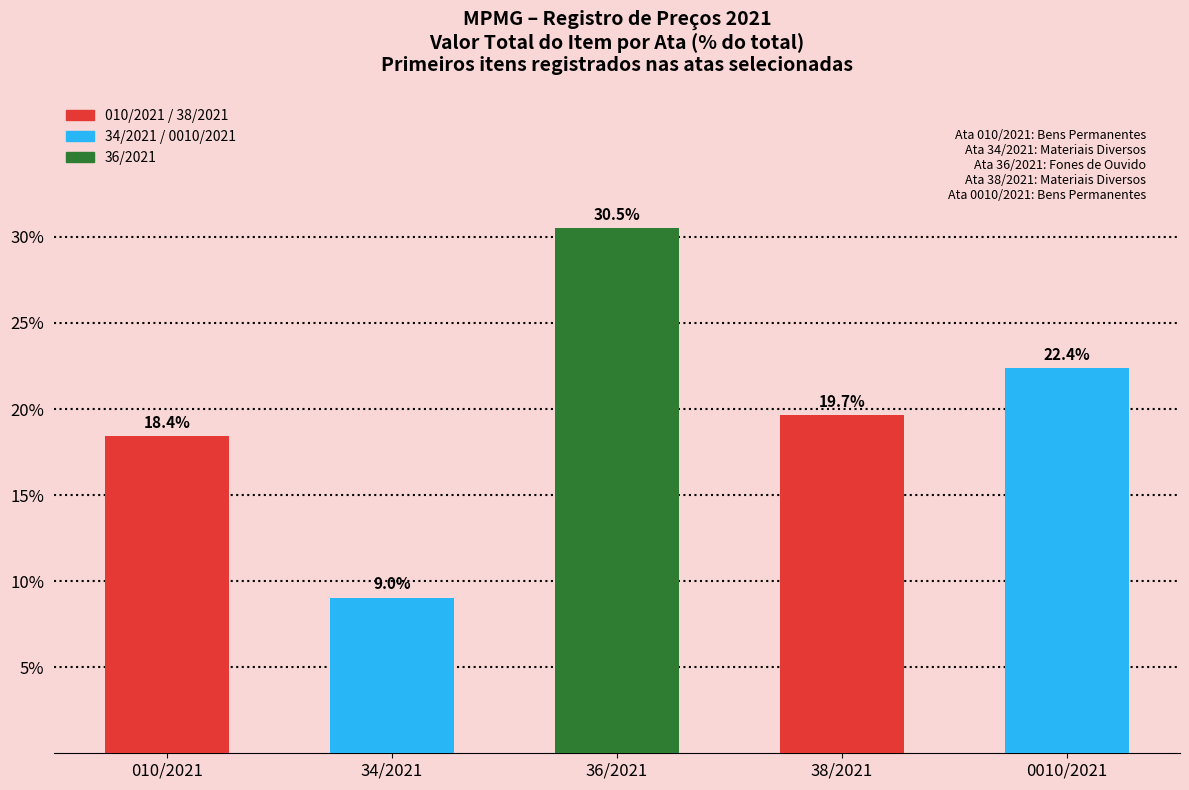

Does the chart contain stacked bars?

No